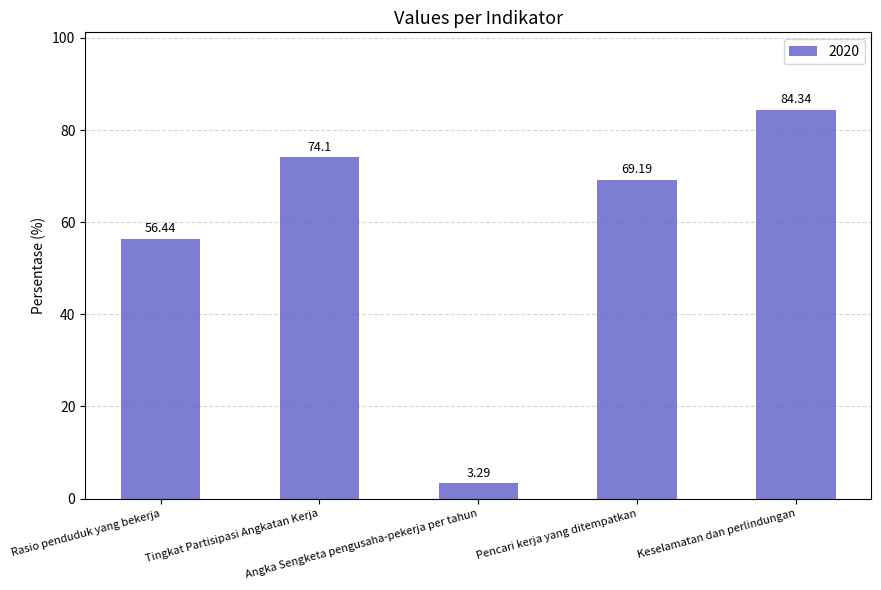

What position from the left is Rasio penduduk yang bekerja?

1